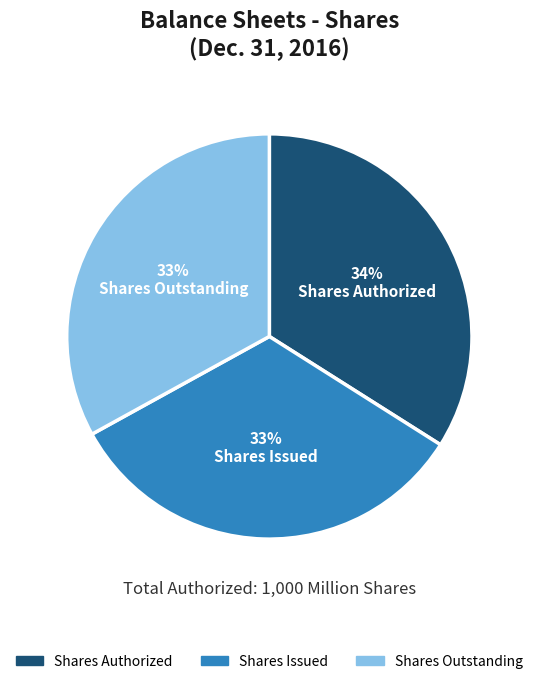

To the nearest percent, what is the combined percentage of Shares Issued and Shares Outstanding?

66%